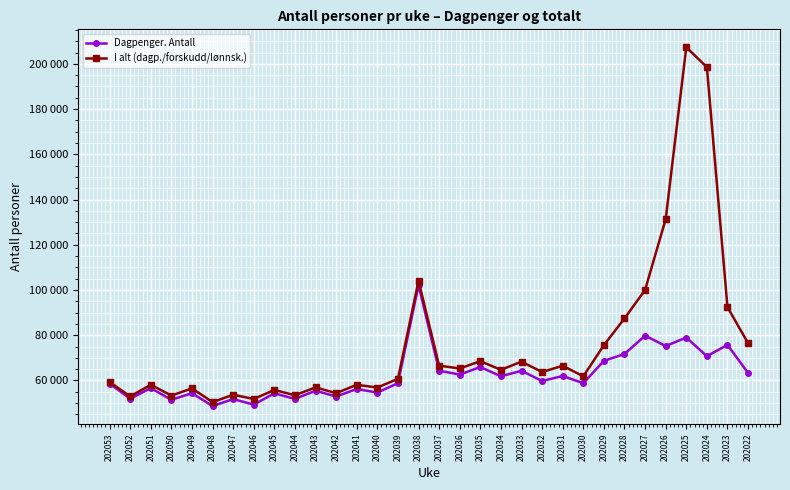

Rank the series at 202043 from lowest to highest value.

Dagpenger. Antall, I alt (dagp./forskudd/lønnsk.)